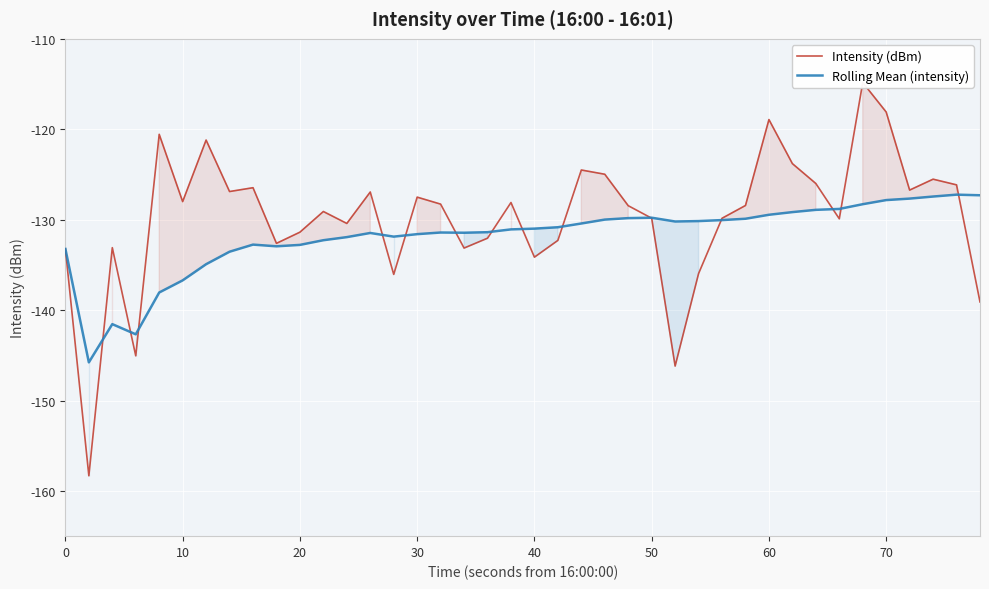

The value of Rolling Mean (intensity) at 0 is -39.8. True or false?

False